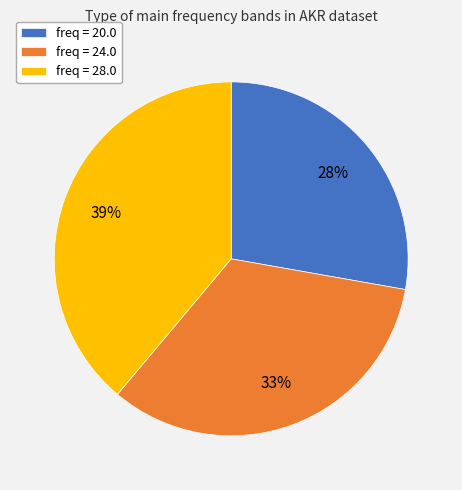

What is the ratio of the value at freq = 20.0 to the value at freq = 28.0?

0.7